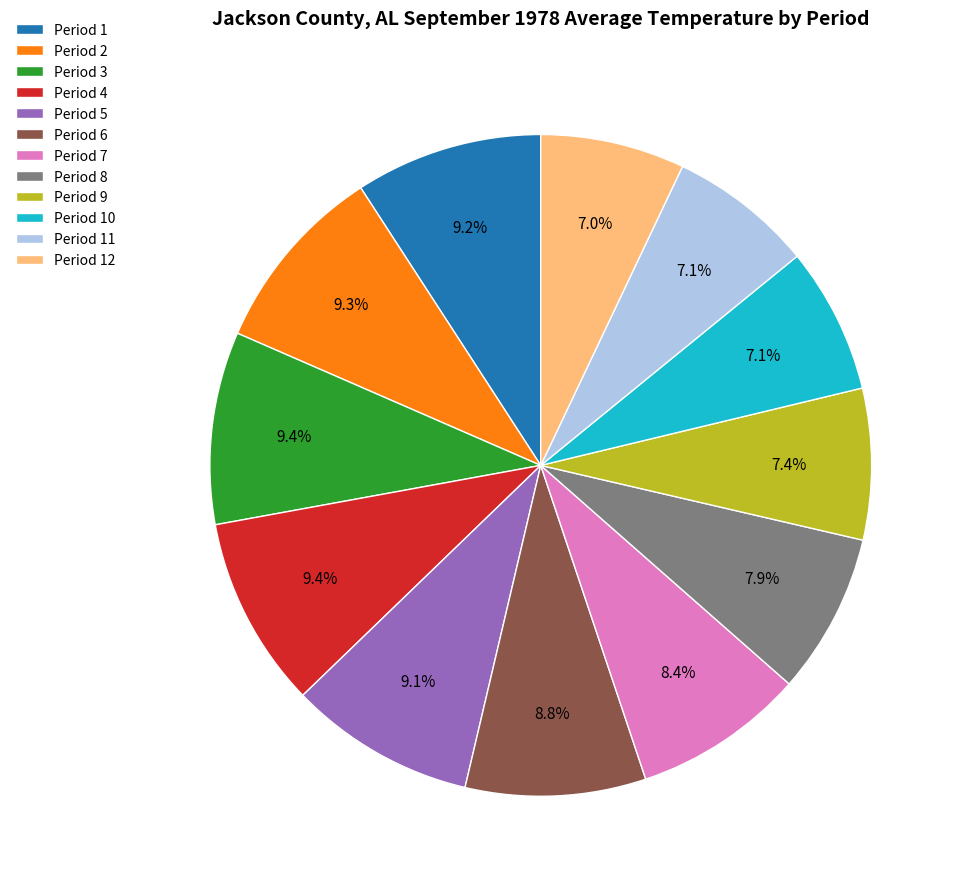

The Period 7 slice represents 8% of the pie. True or false?

True